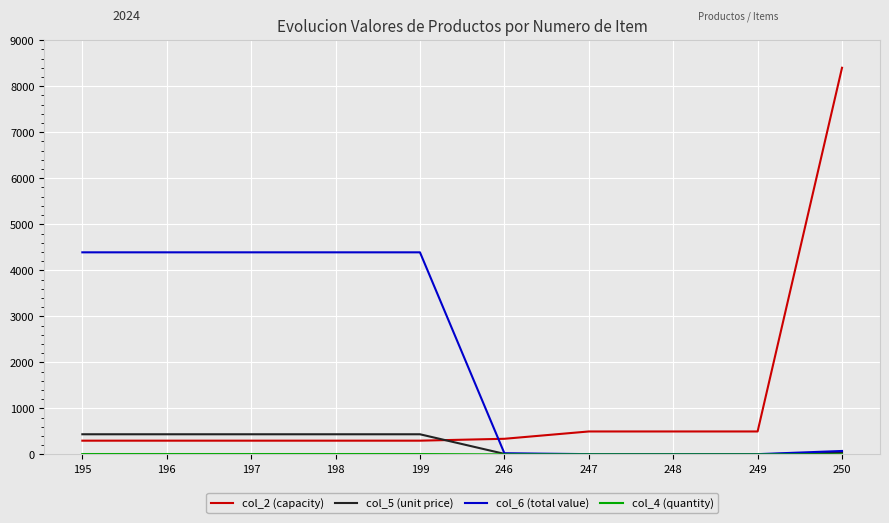

What is the minimum value for col_2 (capacity)?

300.0